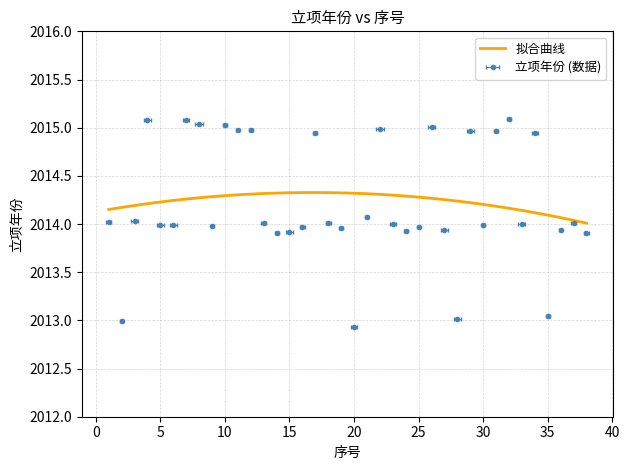

What is the approximate value at 10?

2015.0